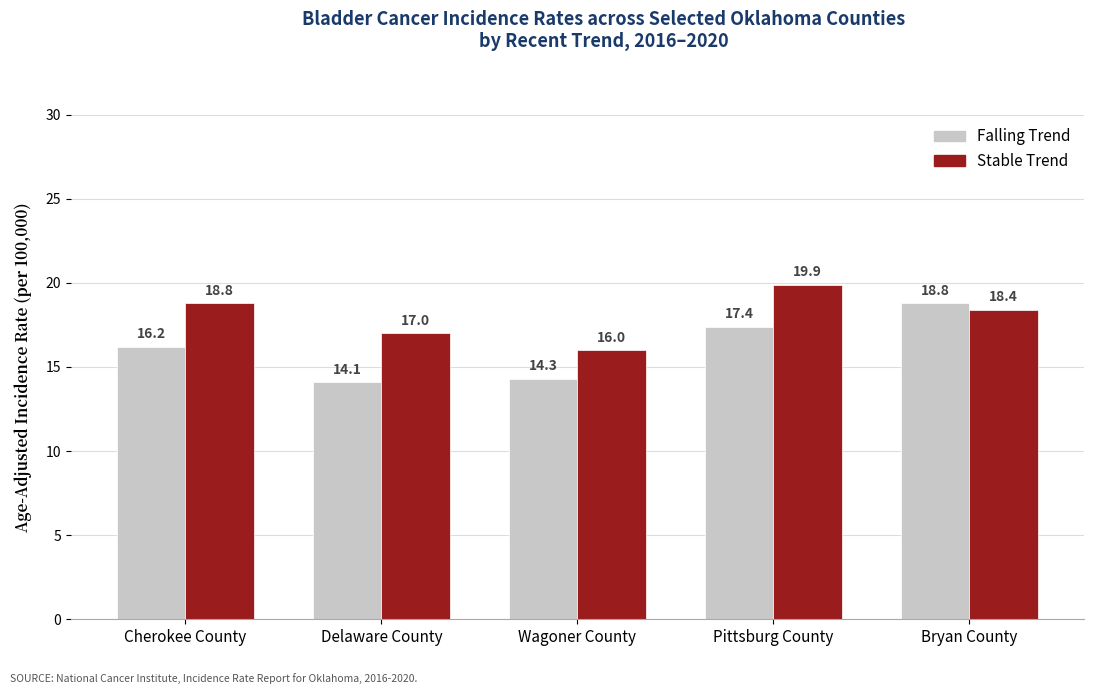

Is it true that Falling Trend equals 8.0 at Wagoner County?

False